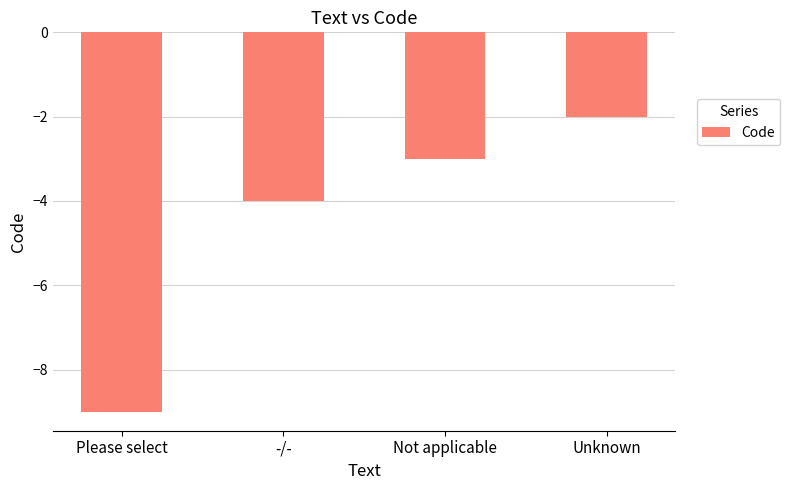

Reading left to right, transcribe all the data shown in this chart.

Please select=-9	-/-=-4	Not applicable=-3	Unknown=-2